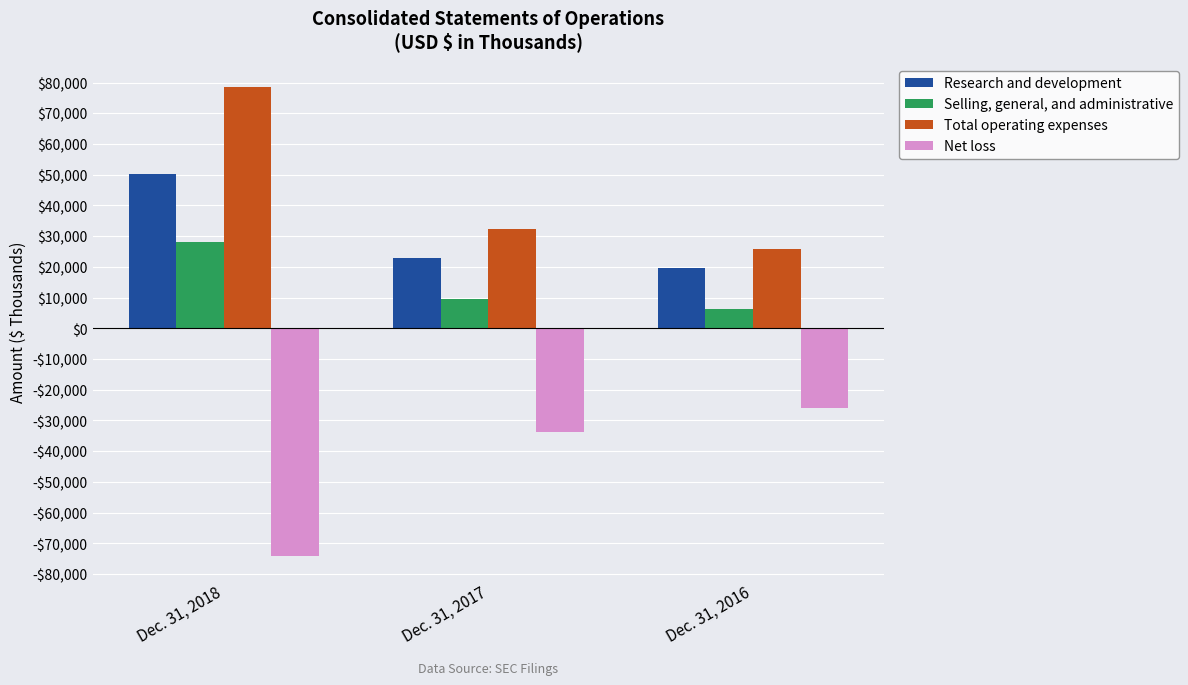

Reading left to right, list all the values displayed in this chart.

Research and development: Dec. 31, 2018=50337	Dec. 31, 2017=22894	Dec. 31, 2016=19594
Selling, general, and administrative: Dec. 31, 2018=28080	Dec. 31, 2017=9518	Dec. 31, 2016=6311
Total operating expenses: Dec. 31, 2018=78417	Dec. 31, 2017=32412	Dec. 31, 2016=25905
Net loss: Dec. 31, 2018=-74064	Dec. 31, 2017=-33709	Dec. 31, 2016=-25872